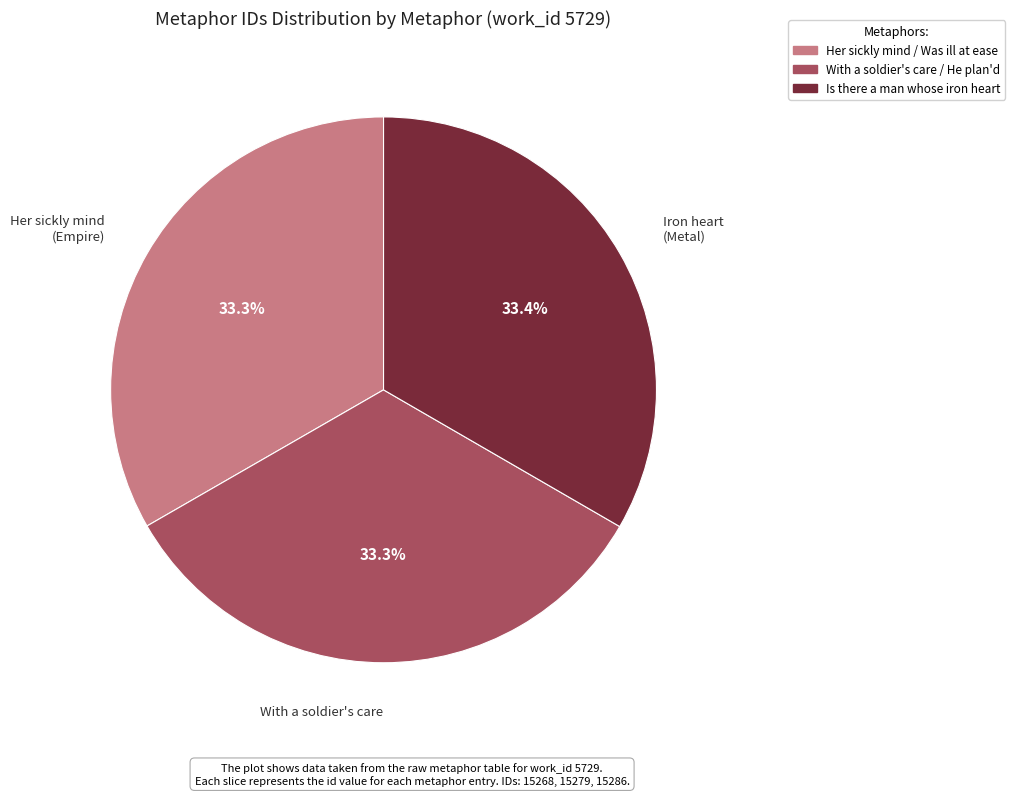

How many segments does this pie chart have?

3